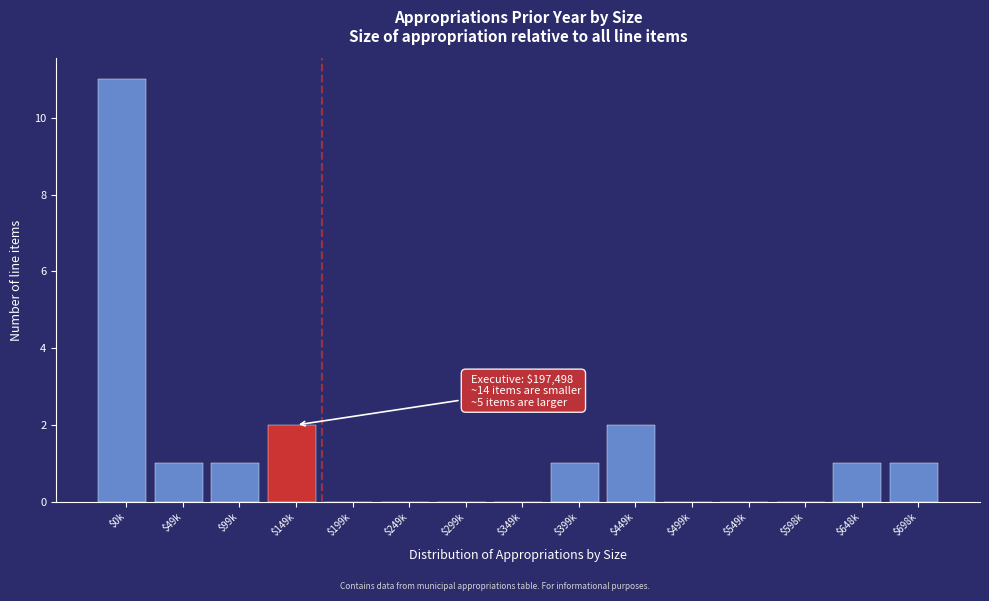

What is the sum of all values?

20